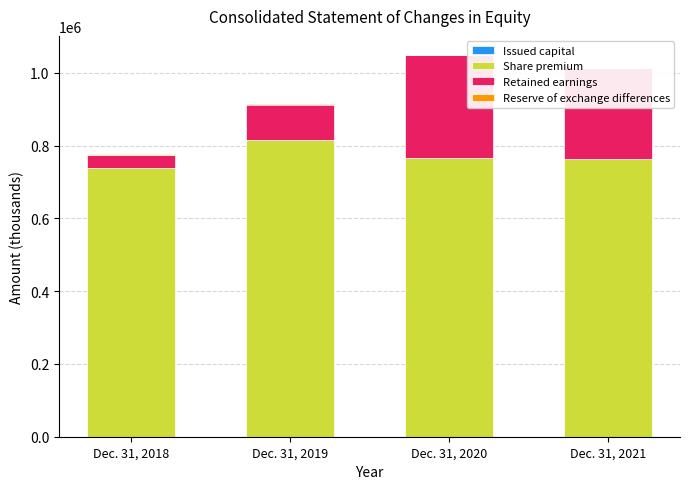

What is the sum of all Share premium values?

3082377